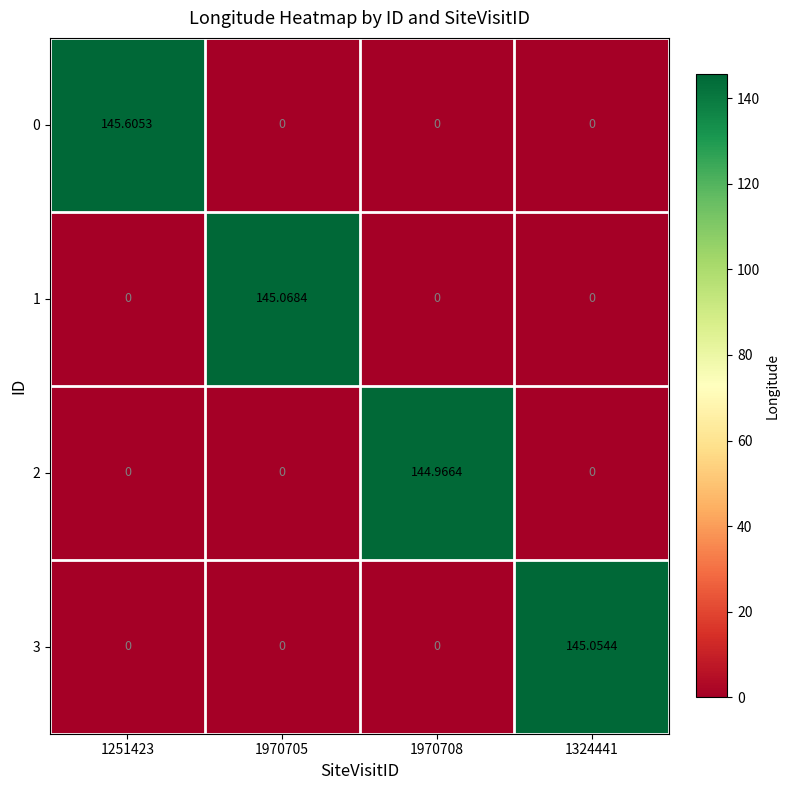

List the series in order of their peak value, lowest first.

2, 3, 1, 0